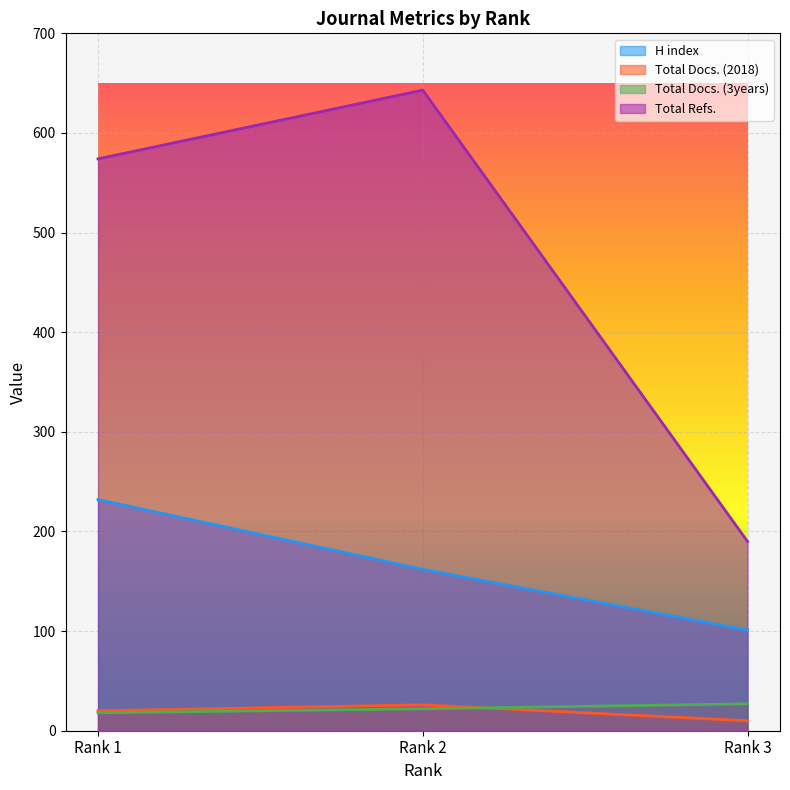

What are all the series names shown in the legend?

H index, Total Docs. (2018), Total Docs. (3years), Total Refs.